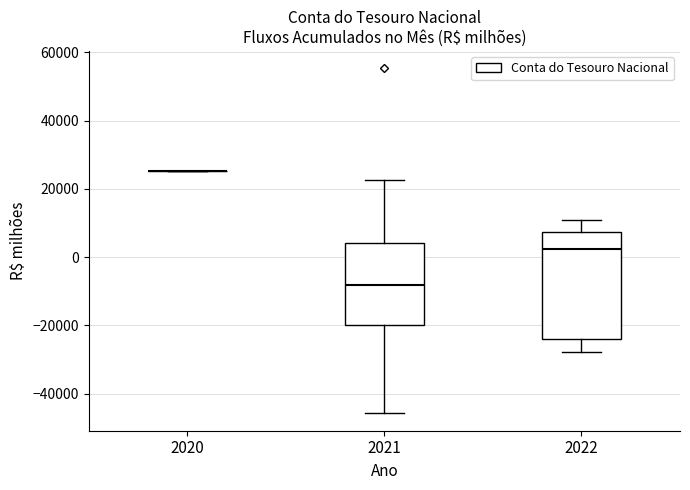

Reading left to right, transcribe this box plot: for each box, give where its median line is, the range the box spans, and where its two whiskers end, as read against the y-axis. The values are not printed on the chart, so give them approximately, as read against the axis.

2020: box collapsed to a line at 26000, whiskers 26000 to 26000
2021: median -8000, box -20000 to 4000, whiskers -46000 to 22000
2022: median 2000, box -24000 to 8000, whiskers -28000 to 10000